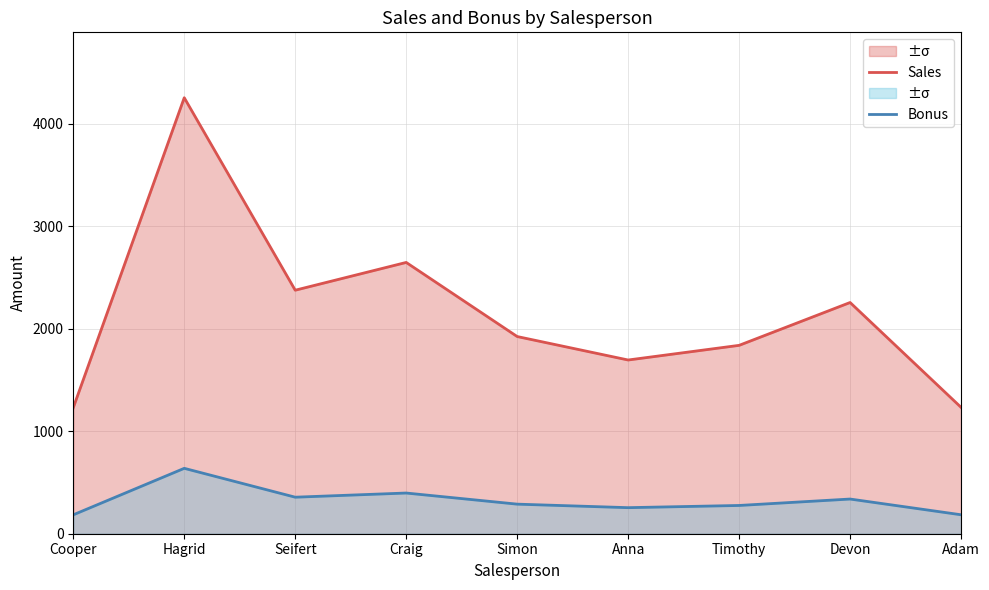

Where is Bonus nearest to the value 411?

Craig